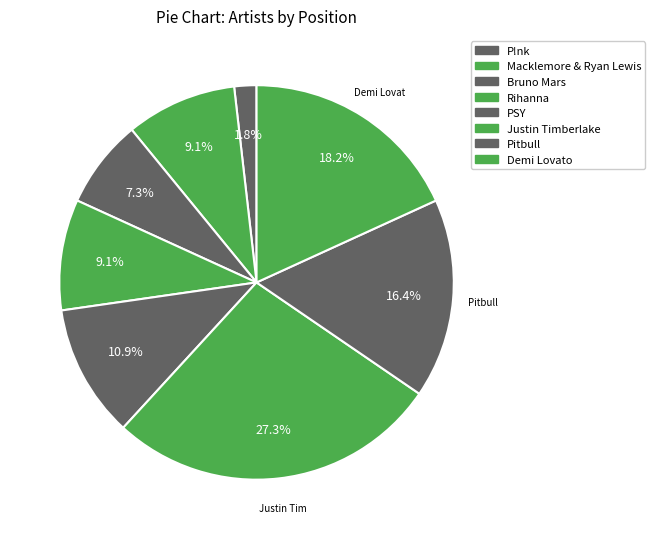

Count the number of slices in the pie.

8